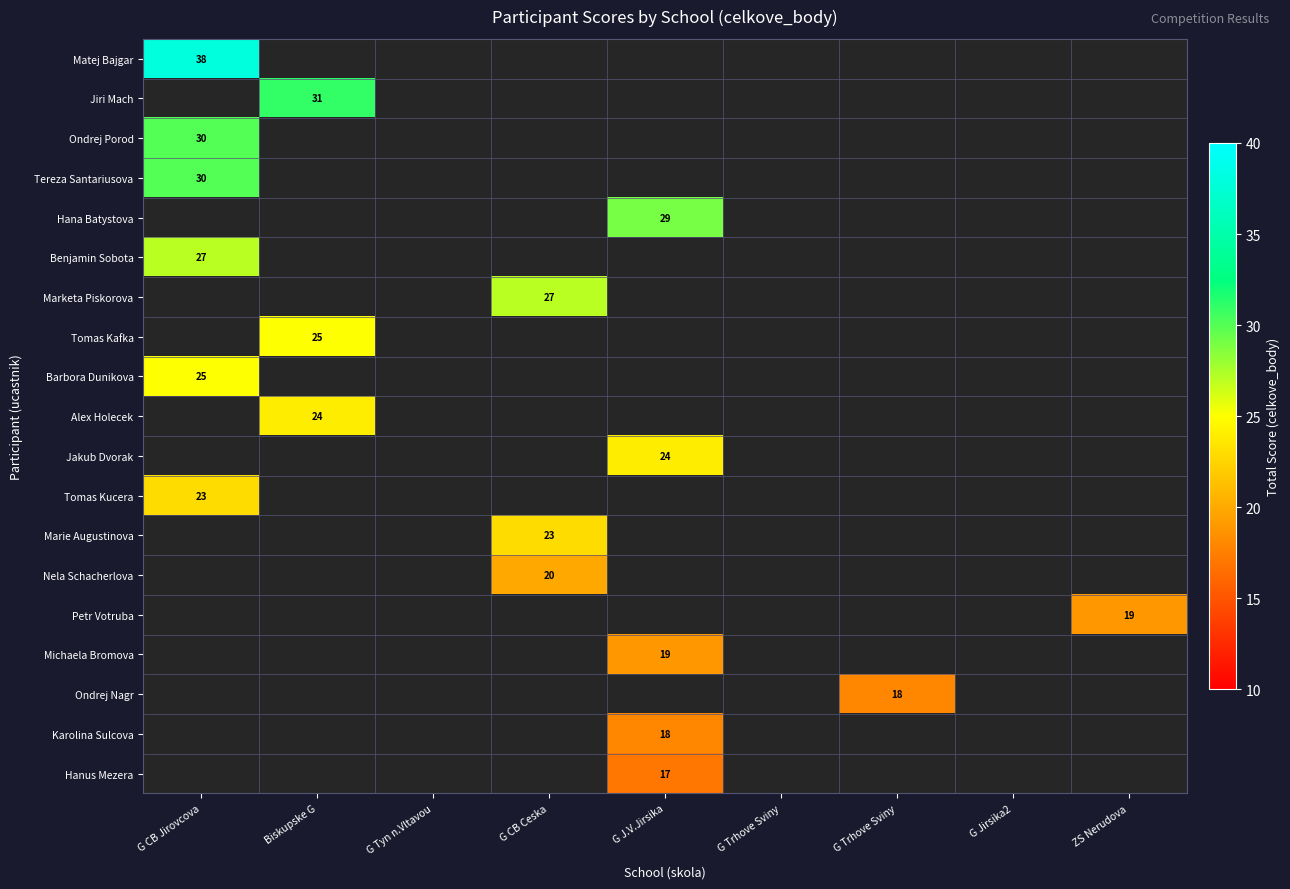

At which label does Marie Augustinova reach its peak?

G CB Jirovcova